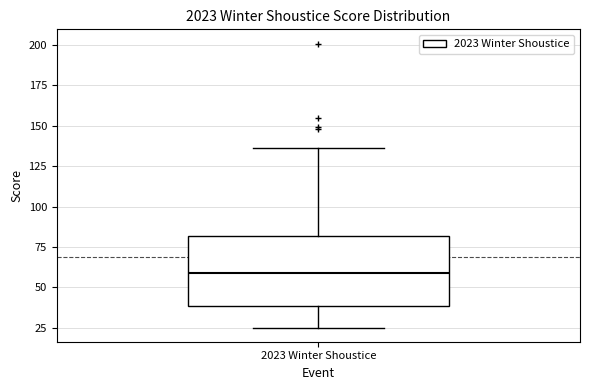

Transcribe this box plot: give where the median line is, the range the box spans, and where the two whiskers end, as read against the y-axis. The values are not printed on the chart, so give them approximately, as read against the axis.

median 60, box 40 to 80, whiskers 25 to 135